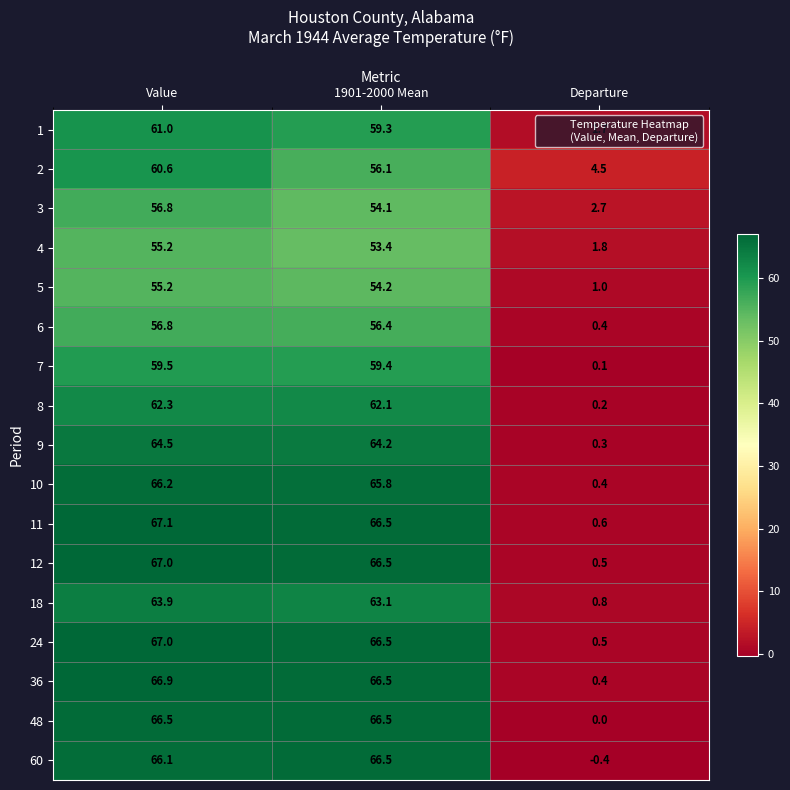

Which series has the widest spread of values?

60